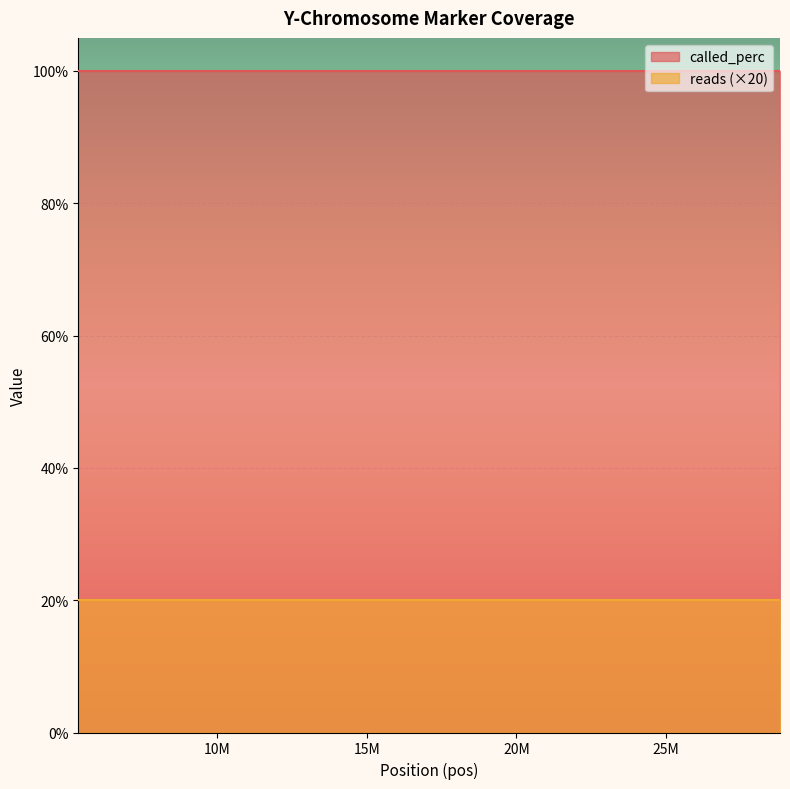

Reading left to right, transcribe all the data shown in this chart.

reads: 1	1	1	1	1	1	1	1	1	1	1	1	1	1	1	1	1	1	1	1
called_perc: 100	100	100	100	100	100	100	100	100	100	100	100	100	100	100	100	100	100	100	100